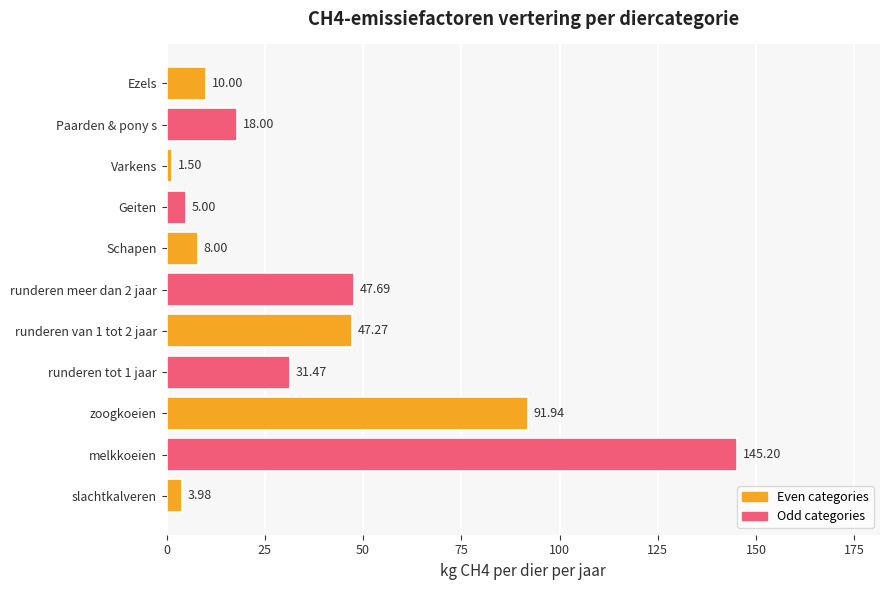

At which category does the chart reach its peak across all series?

melkkoeien